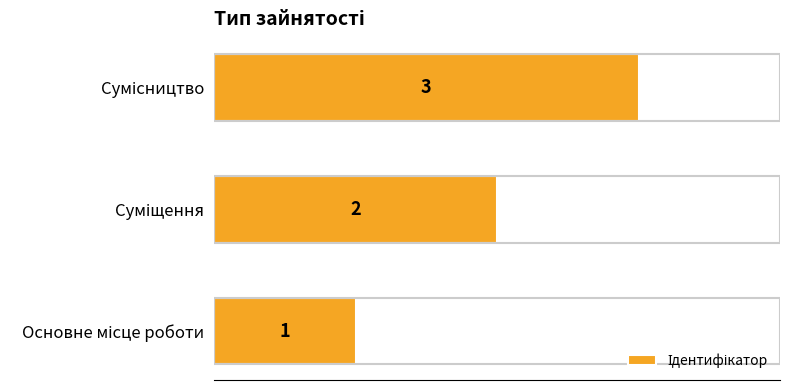

What is the sum of all values?

6